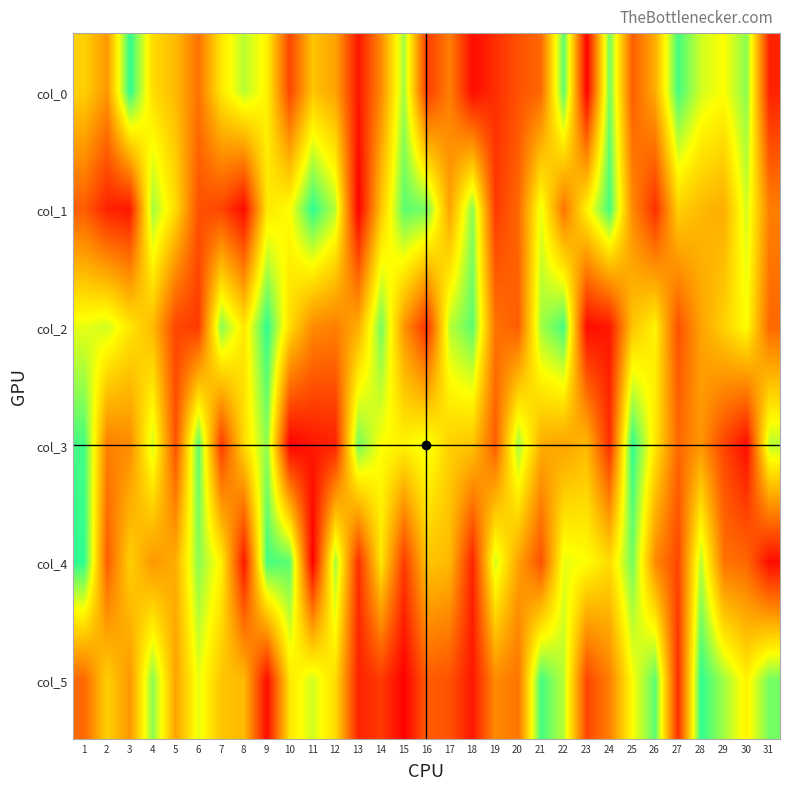

How many categories are shown in the chart?

31